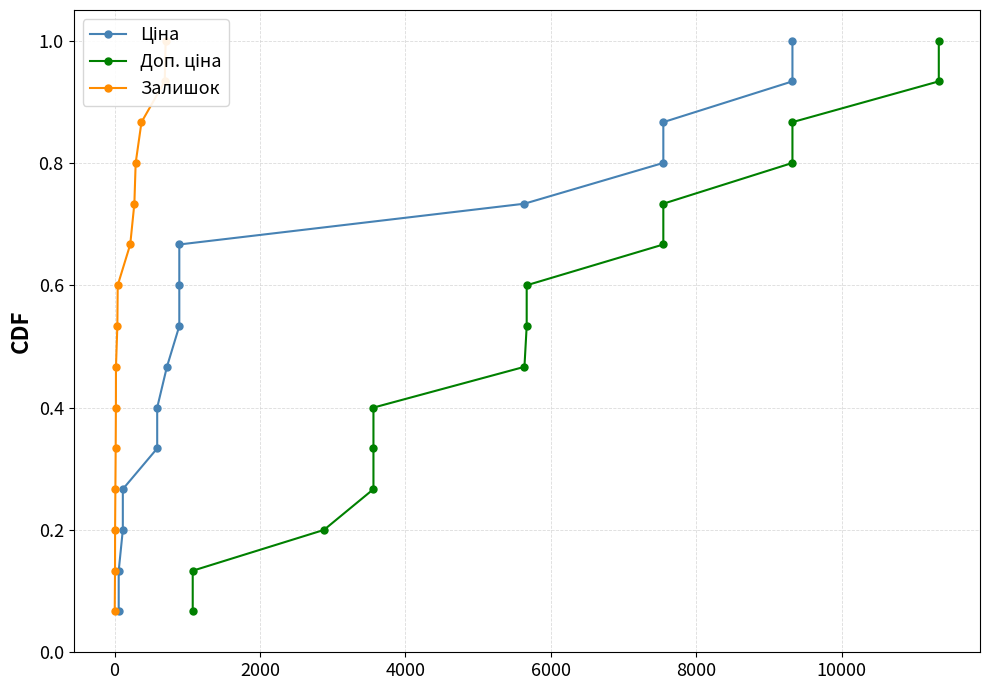

What are all the series names shown in the legend?

Ціна, Доп. ціна, Залишок